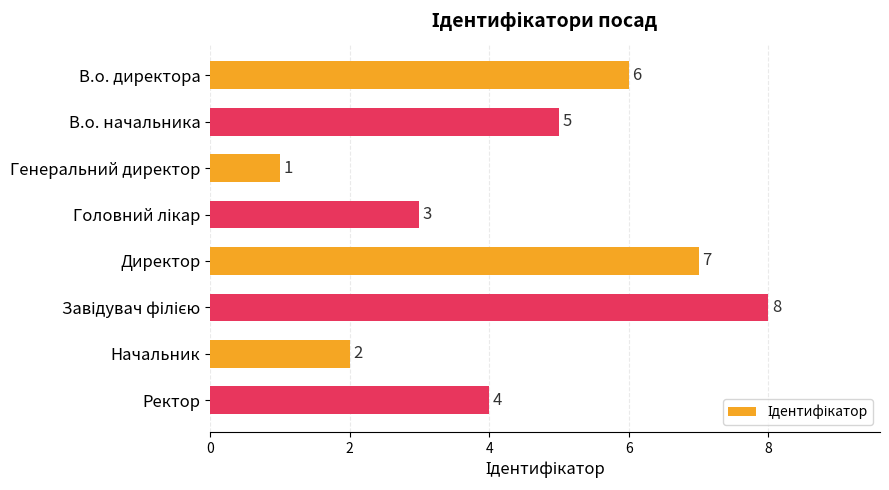

What is the difference between the maximum and minimum values?

7